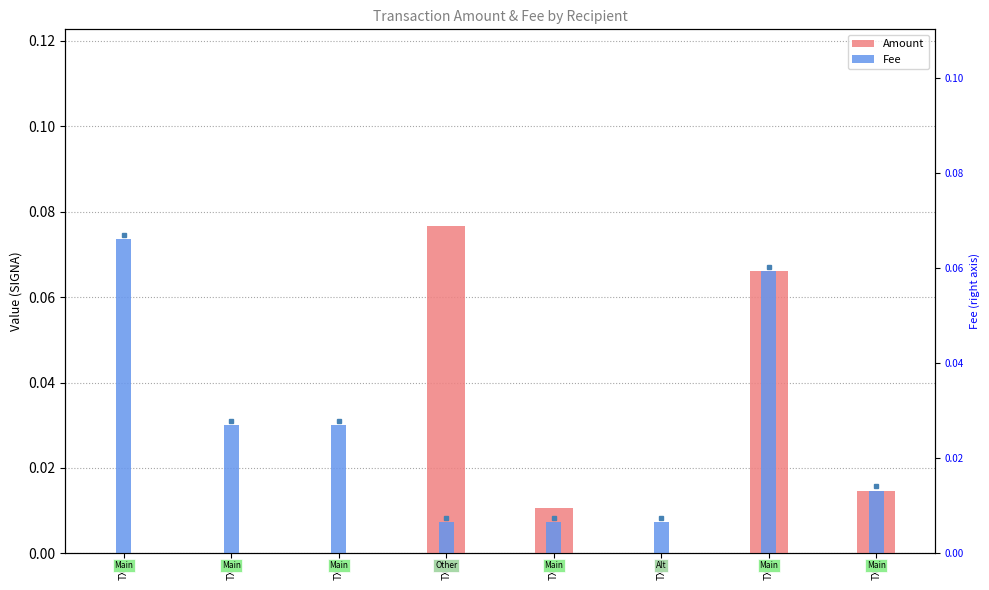

Between TX2 and TX8, which is larger?

TX8